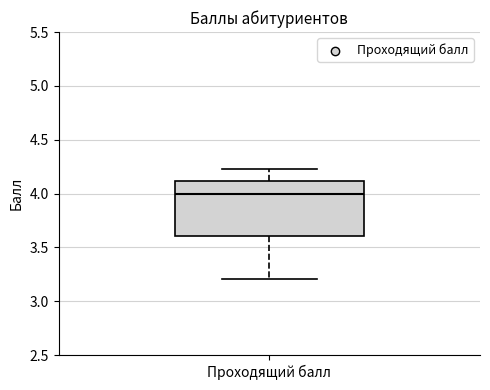

Read this box plot against the y-axis: the position of the median line, the range covered by the box, and the ends of both whiskers. The values are not printed on the chart, so give them approximately, as read against the axis.

median 4.00, box 3.60 to 4.10, whiskers 3.20 to 4.25